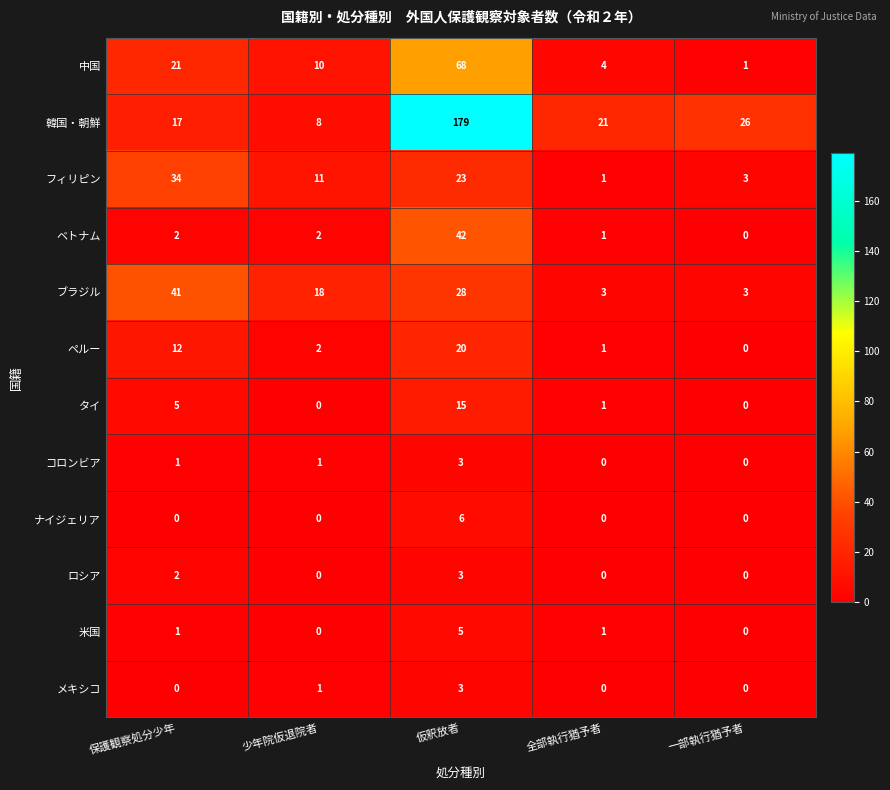

What is the difference between the maximum and minimum values in the メキシコ series?

3